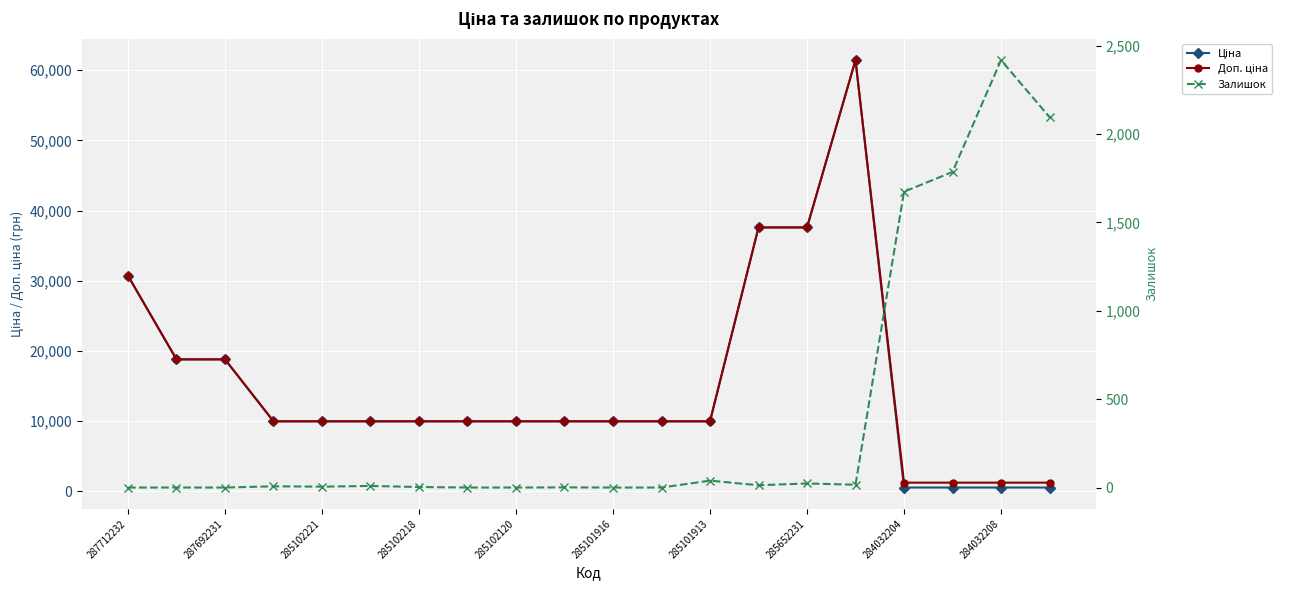

What is the difference between the second highest and second lowest values in the Залишок series?

2096.0